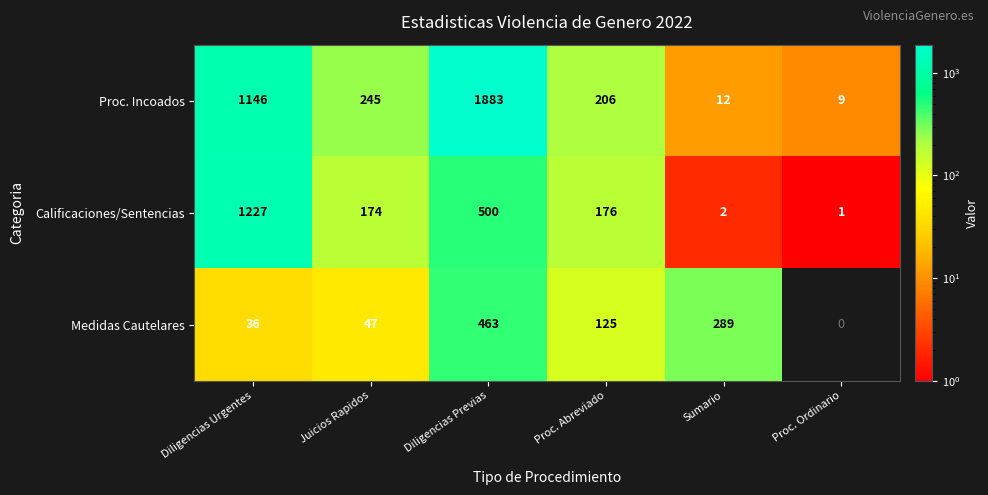

Between Diligencias Previas and Proc. Ordinario, which series saw the biggest shift?

Proc. Incoados